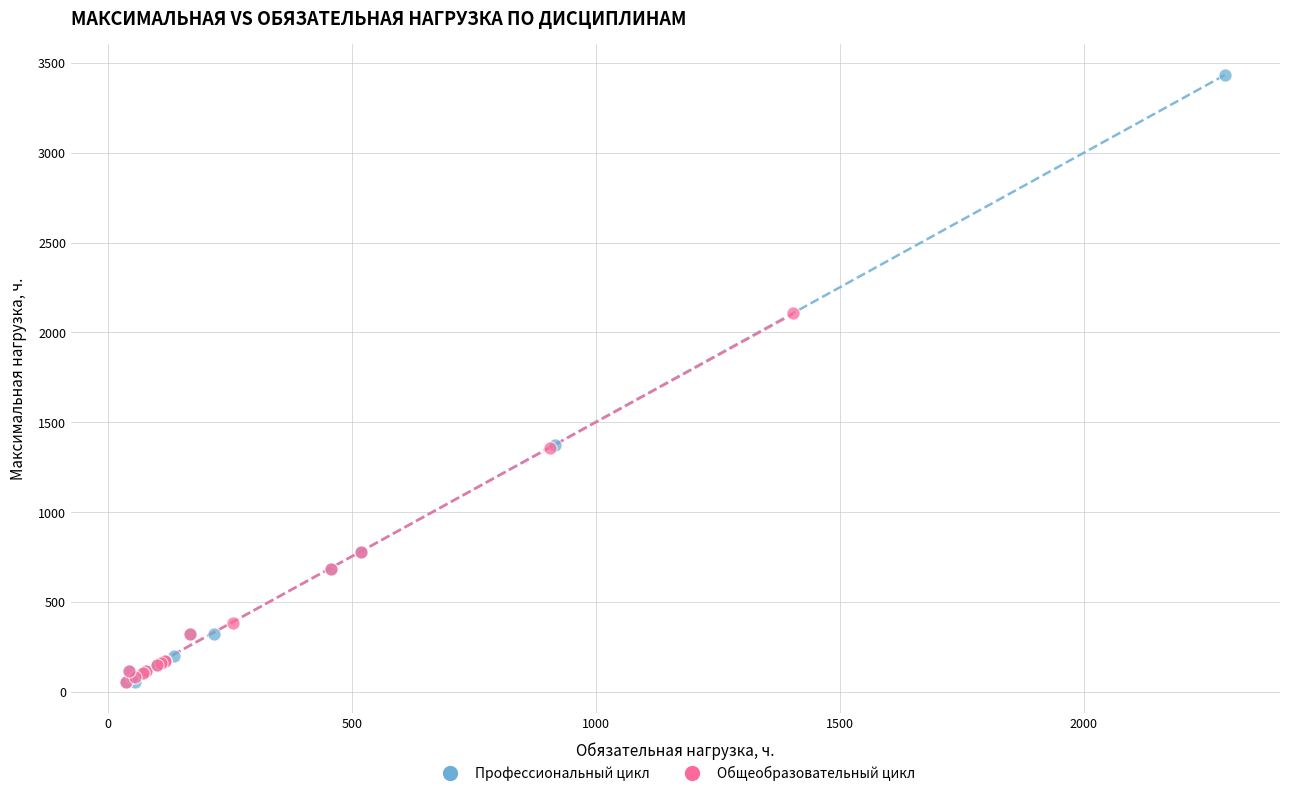

What are all the series names shown in the legend?

Профессиональный цикл, Общеобразовательный цикл